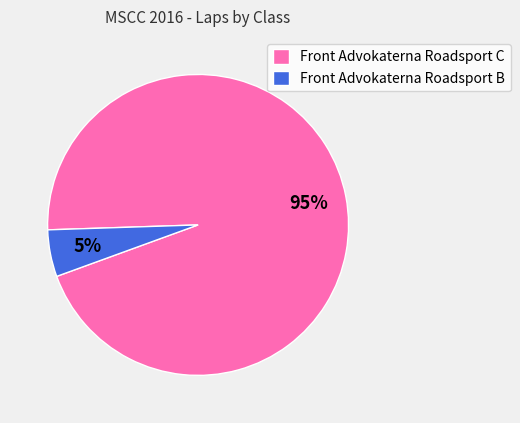

Count the number of slices in the pie.

2